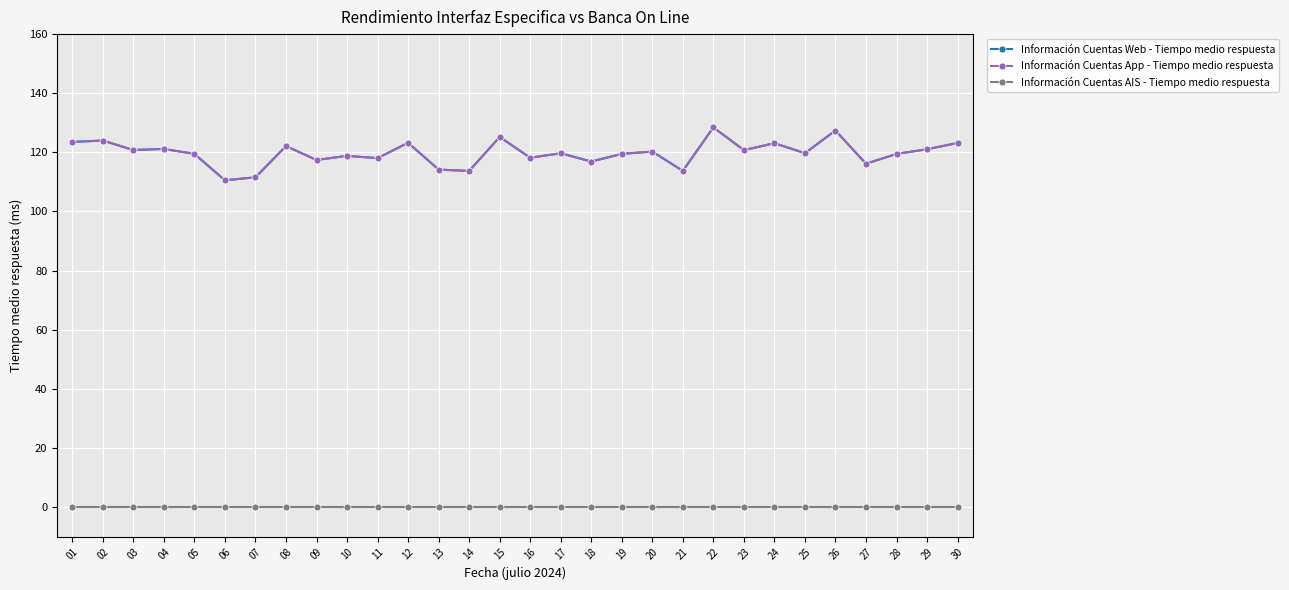

Does the chart have visible grid lines?

Yes